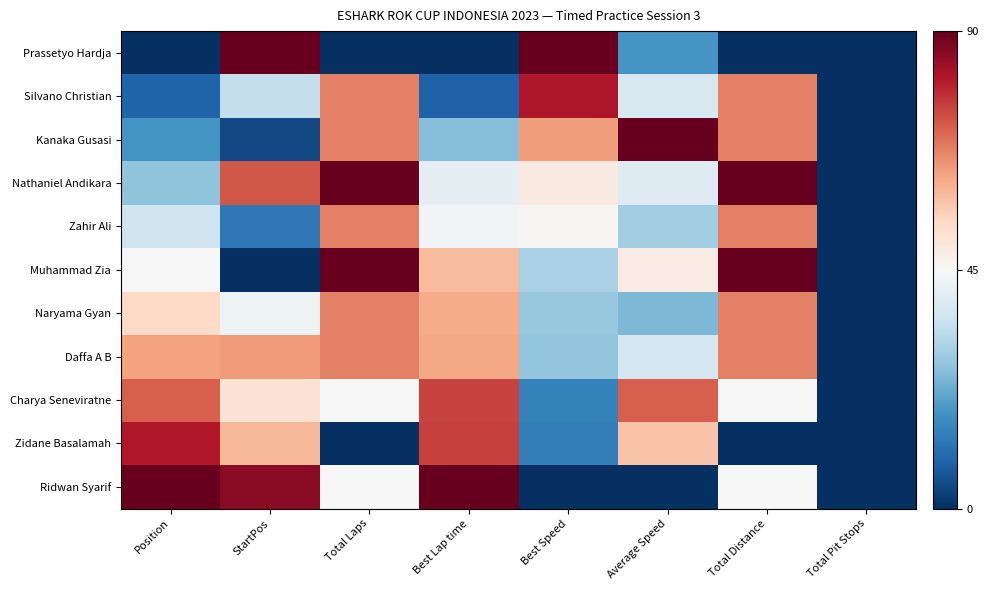

What is the spread (max minus min) of values at Total Distance?

1.0